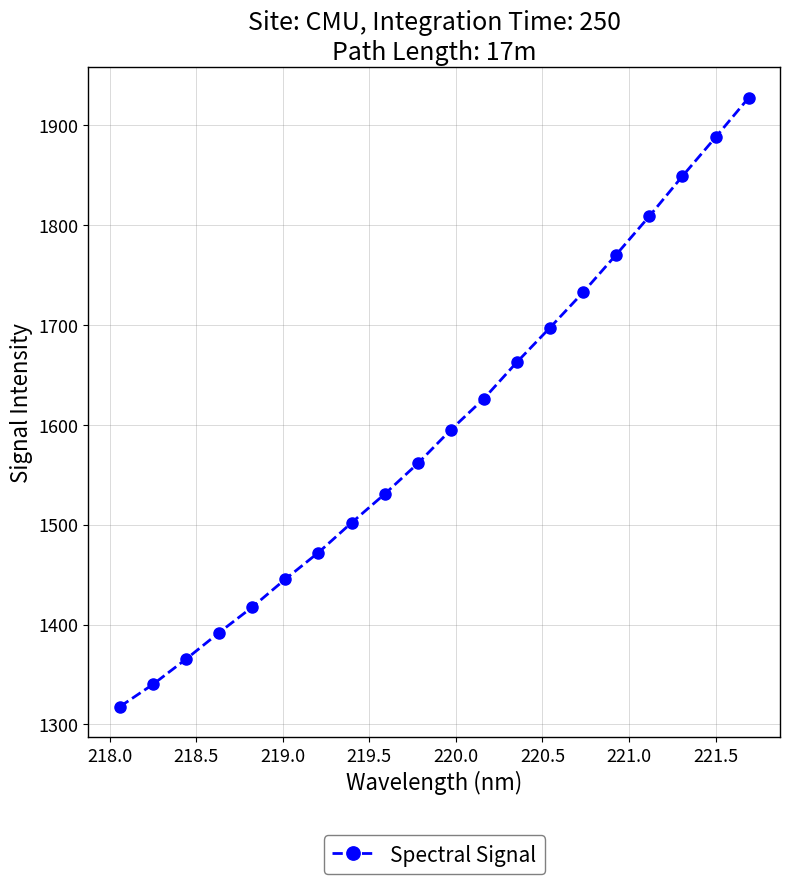

What is the greatest value displayed?

1927.1